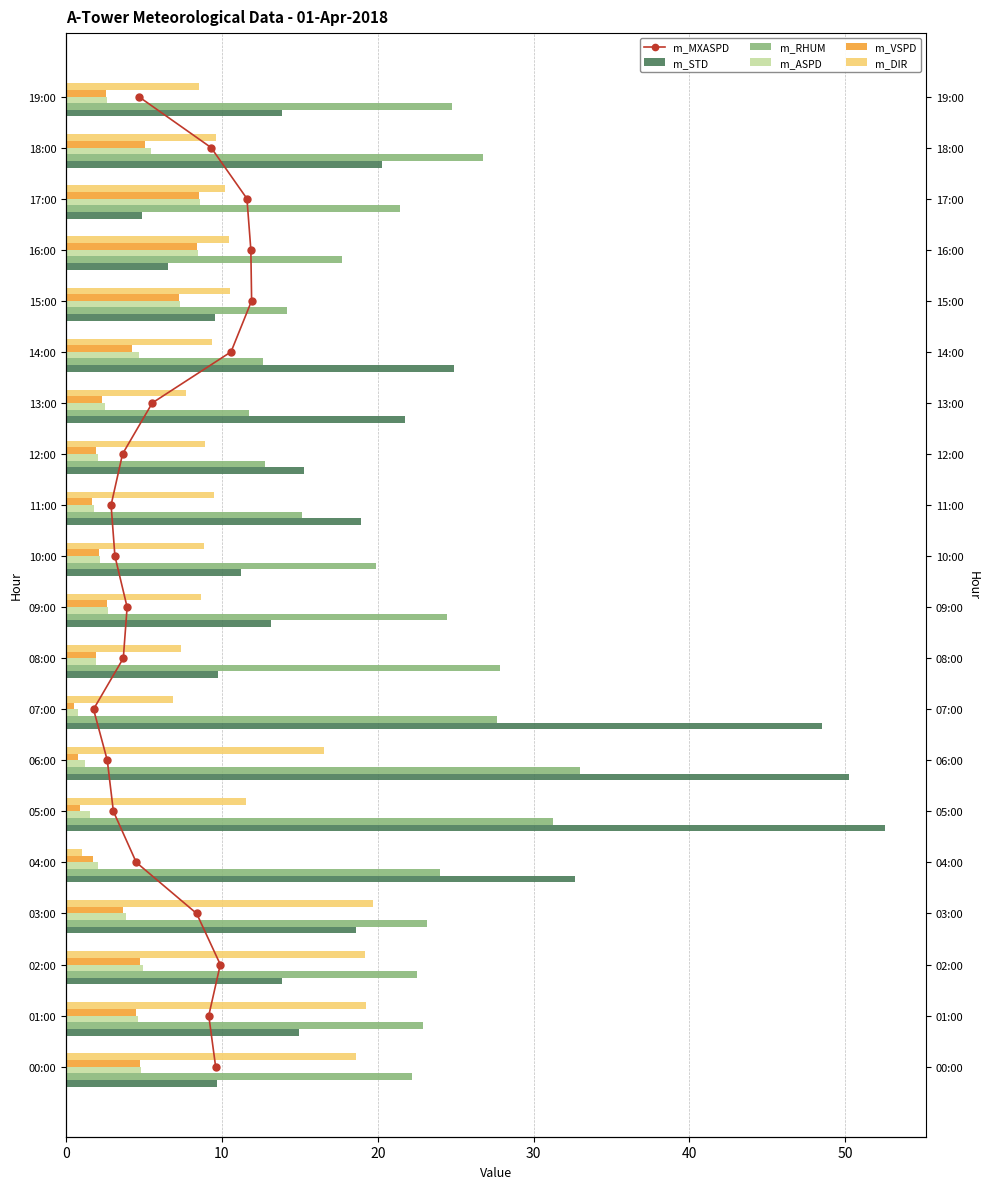

What is the difference between the maximum and second lowest values in the m_RHUM series?

20.4